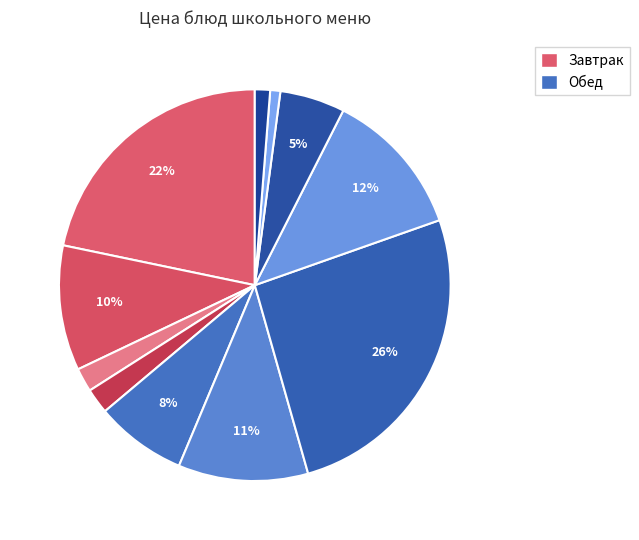

How many segments does this pie chart have?

11